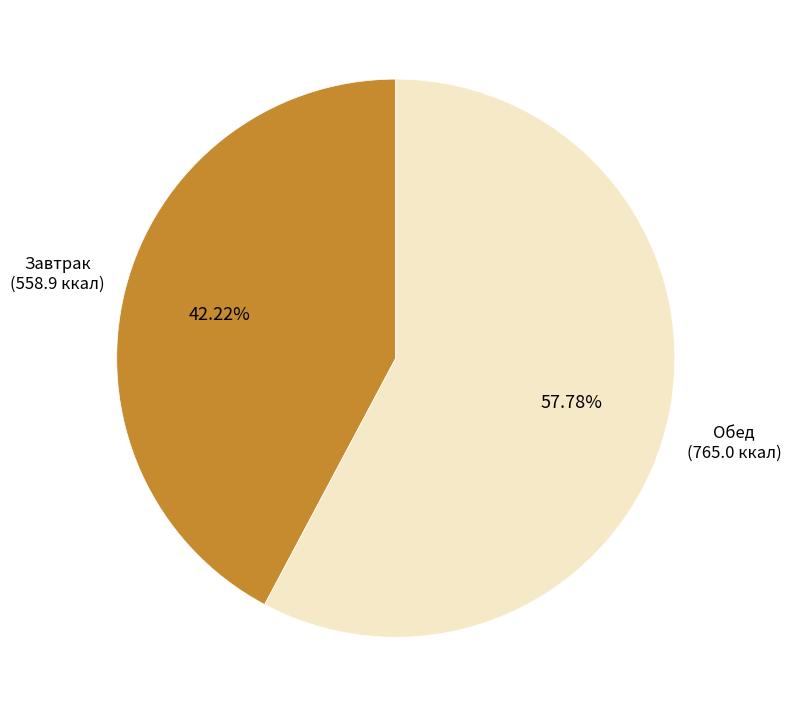

Does any single category account for the majority?

Yes